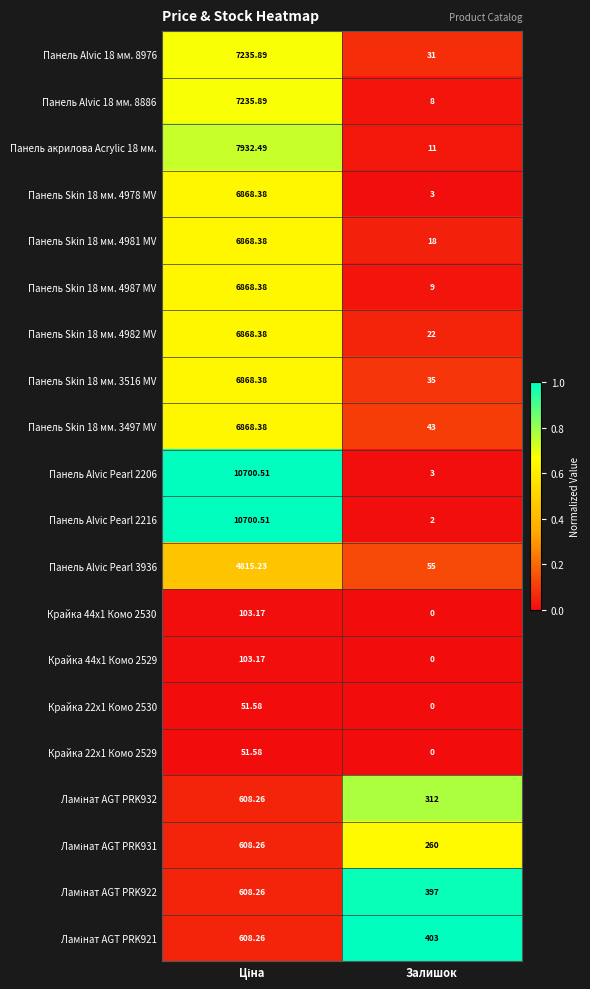

At which label is Панель Skin 18 мм. 3497 MV closest to 3455?

Залишок